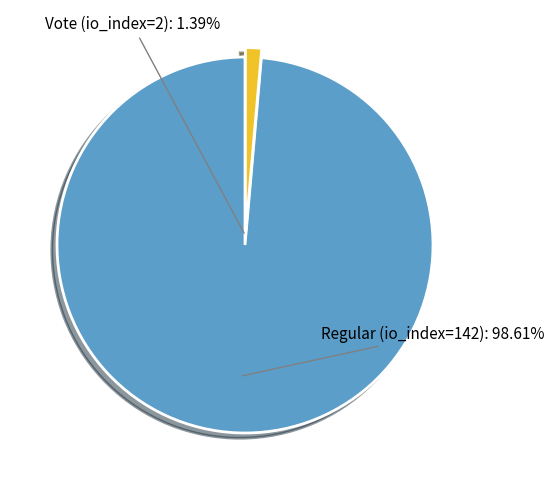

Count the number of slices in the pie.

2